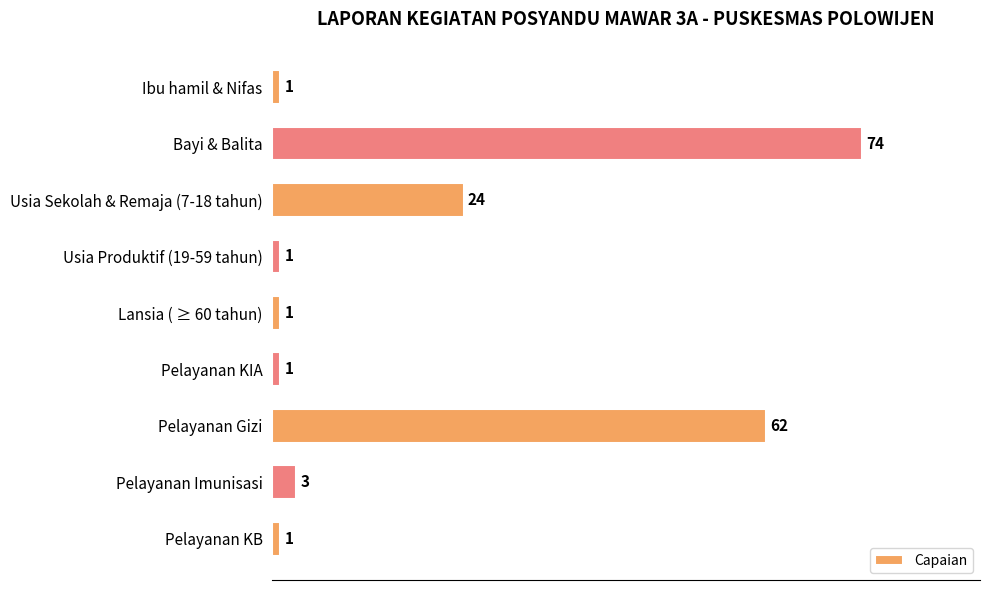

What is the difference between the second highest and minimum values?

61